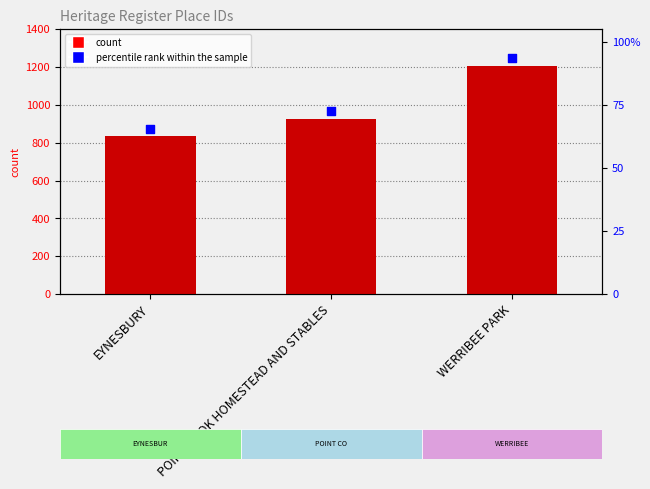

What is the ratio of the value at POINT COOK HOMESTEAD AND STABLES to the value at EYNESBURY?

1.1